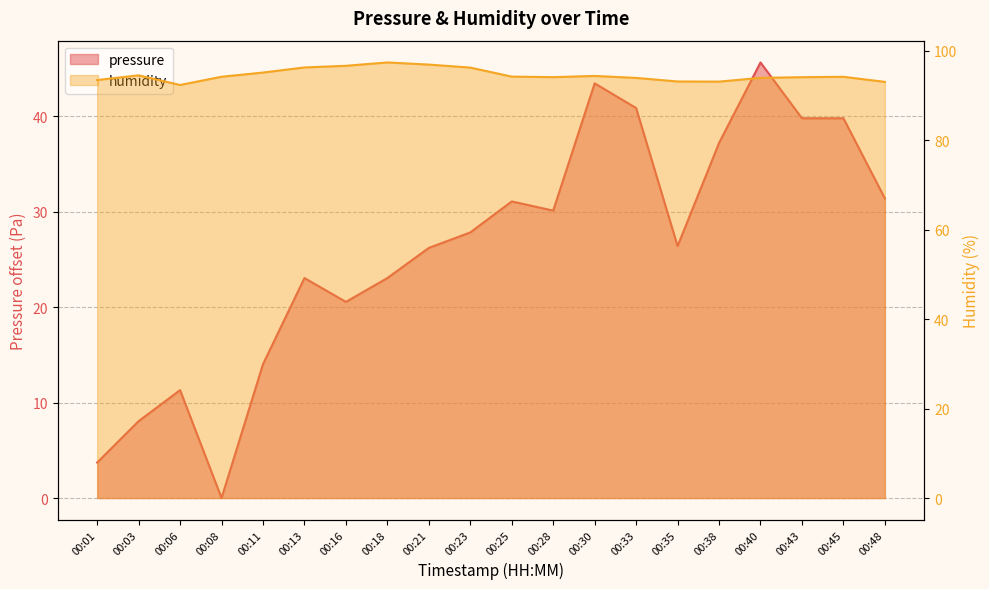

How many positive values does the pressure series have?

19